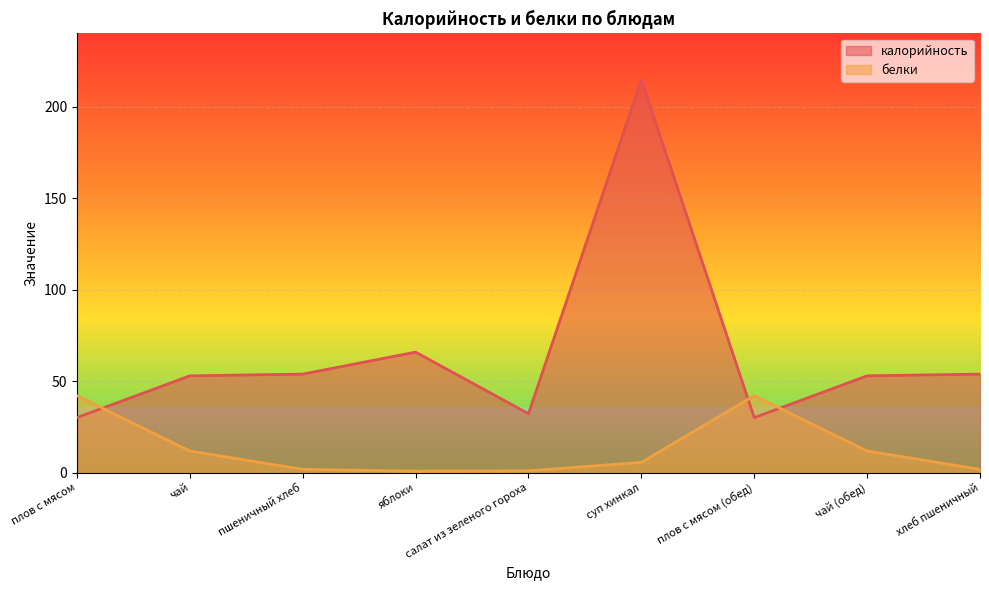

Which category has the lowest value in the калорийность series?

плов с мясом